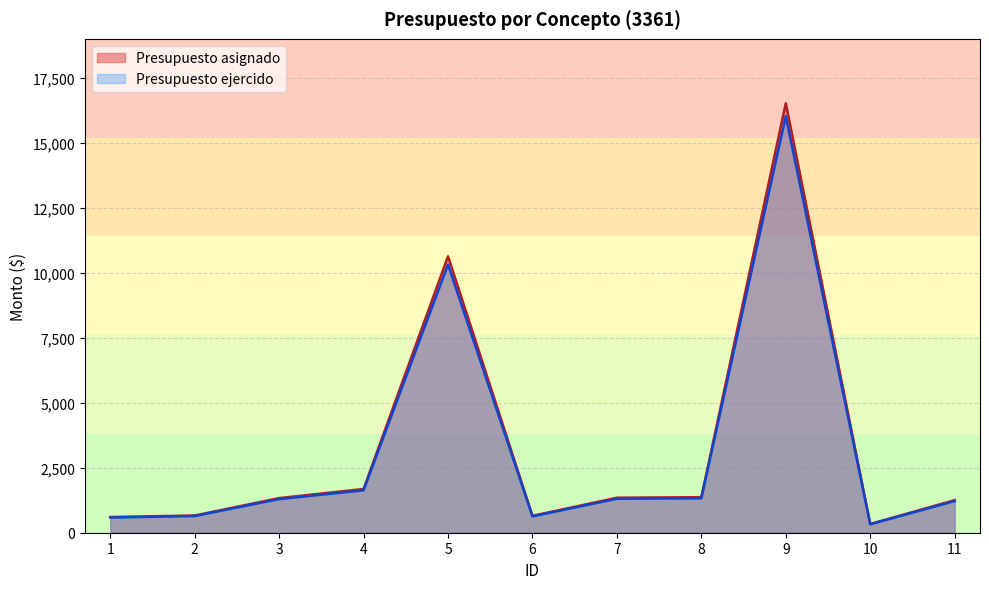

What is the value of the Presupuesto asignado point at the 3rd from the left?

1331.7